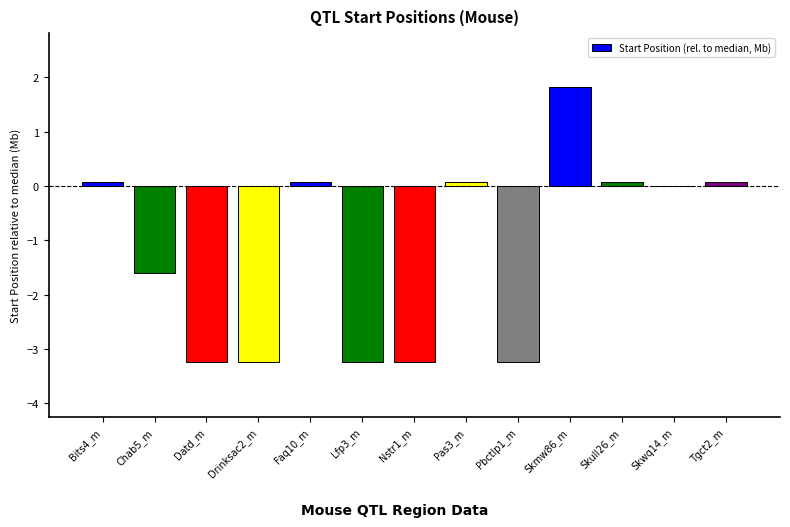

What is the sum of all values?

-15.7